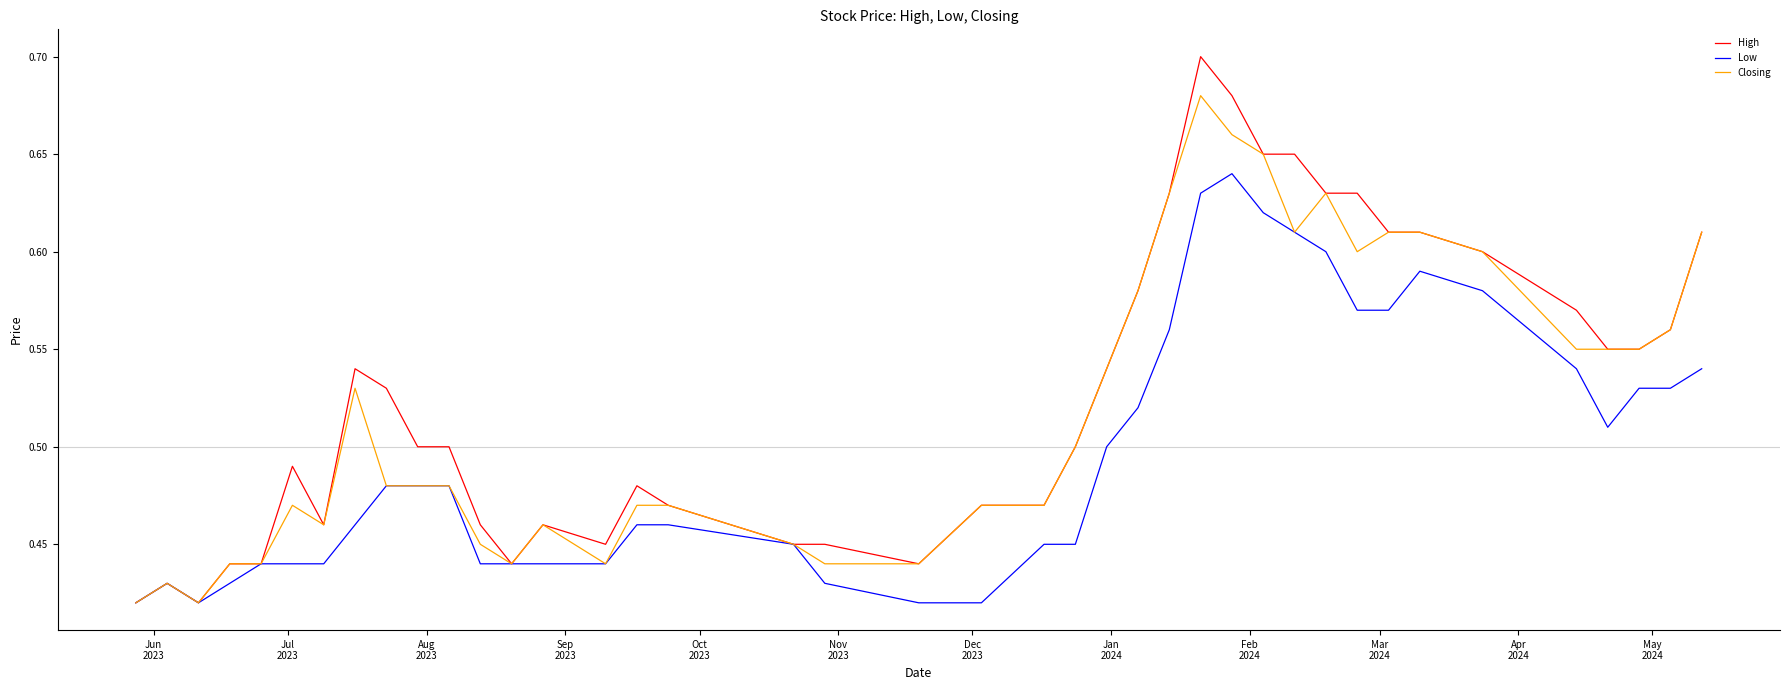

List the series in order of their peak value, highest first.

High, Closing, Low